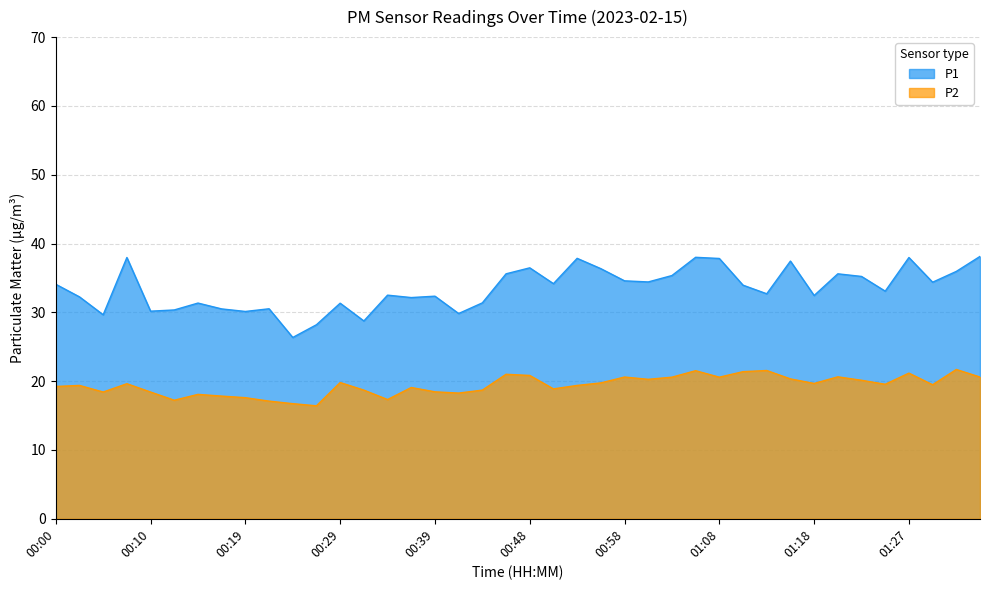

How many values in the P2 series are below 19?

15